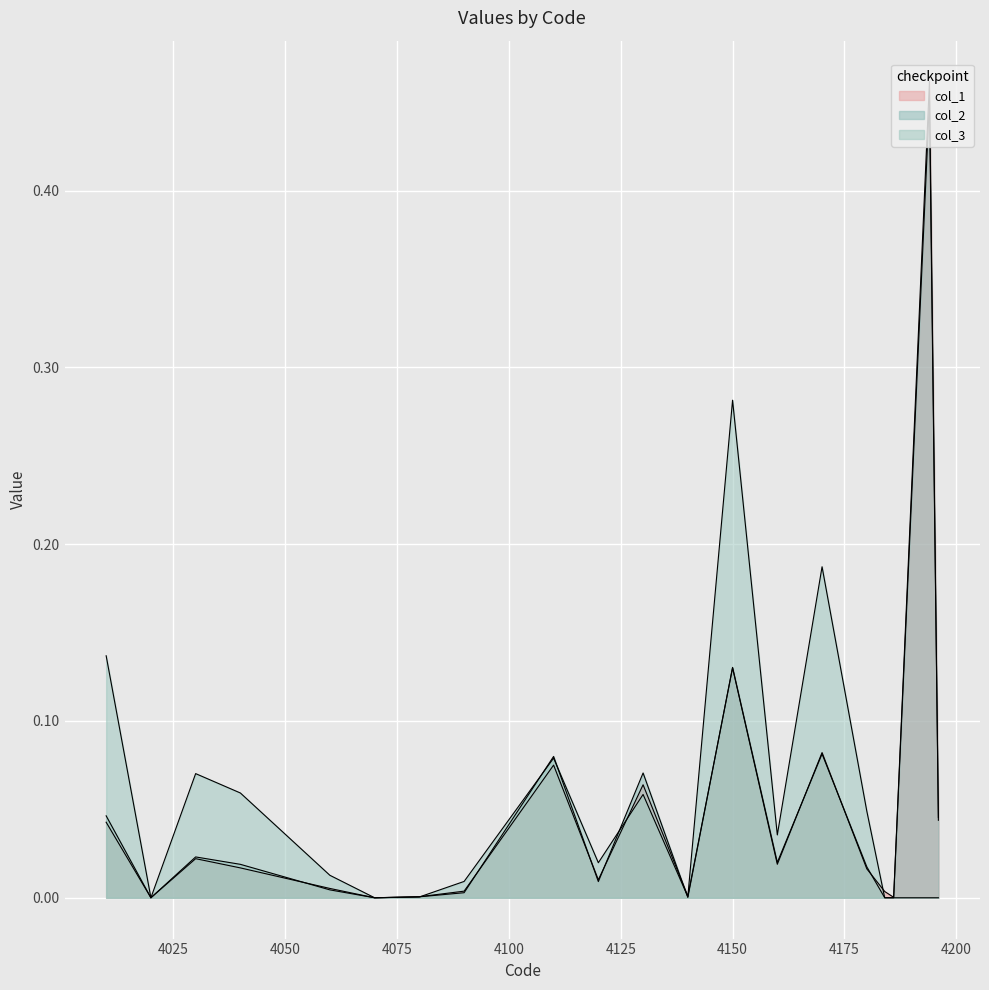

Reading left to right, list all the values displayed in this chart.

col_1: 0.0	0.0	0.0	0.0	0.0	0.0	0.0	0.0	0.1	0.0	0.1	0.0	0.1	0.0	0.1	0.0	0.0	0.0	0.5	0.0
col_2: 0.0	0.0	0.0	0.0	0.0	0.0	0.0	0.0	0.1	0.0	0.1	0.0	0.1	0.0	0.1	0.0	0.0	0.0	0.5	0.0
col_3: 0.1	0.0	0.1	0.1	0.0	0.0	0.0	0.0	0.1	0.0	0.1	0.0	0.3	0.0	0.2	0.0	0.0	0.0	0.0	0.0